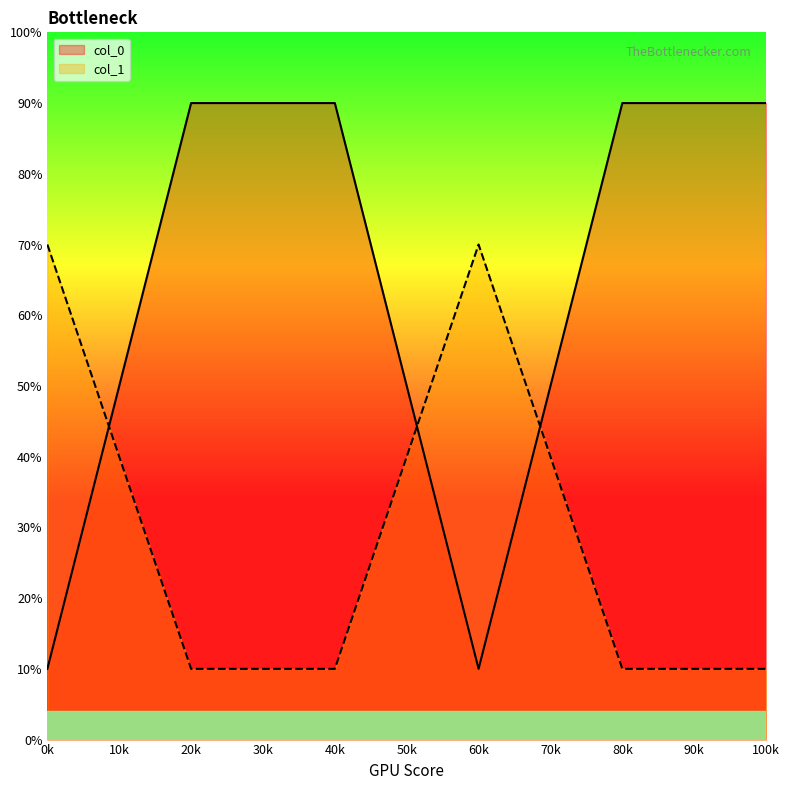

What are all the series names shown in the legend?

col_0, col_1